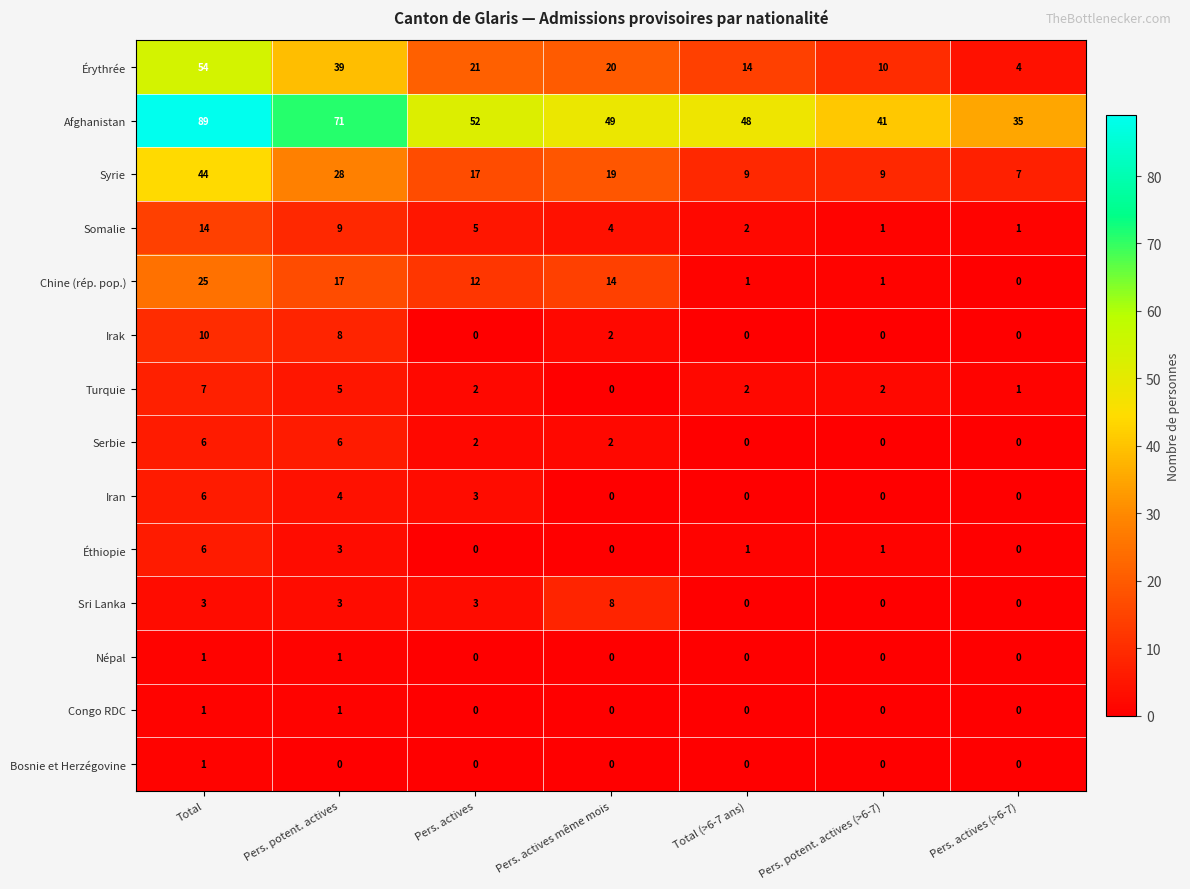

The value of Bosnie et Herzégovine at Pers. actives (>6-7) is 0. True or false?

True